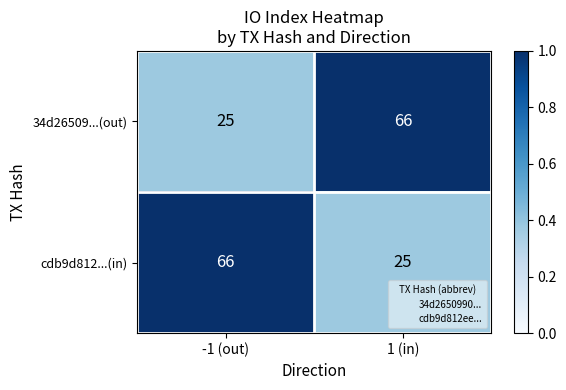

What is the sum of all 34d26509...(out) values?

91